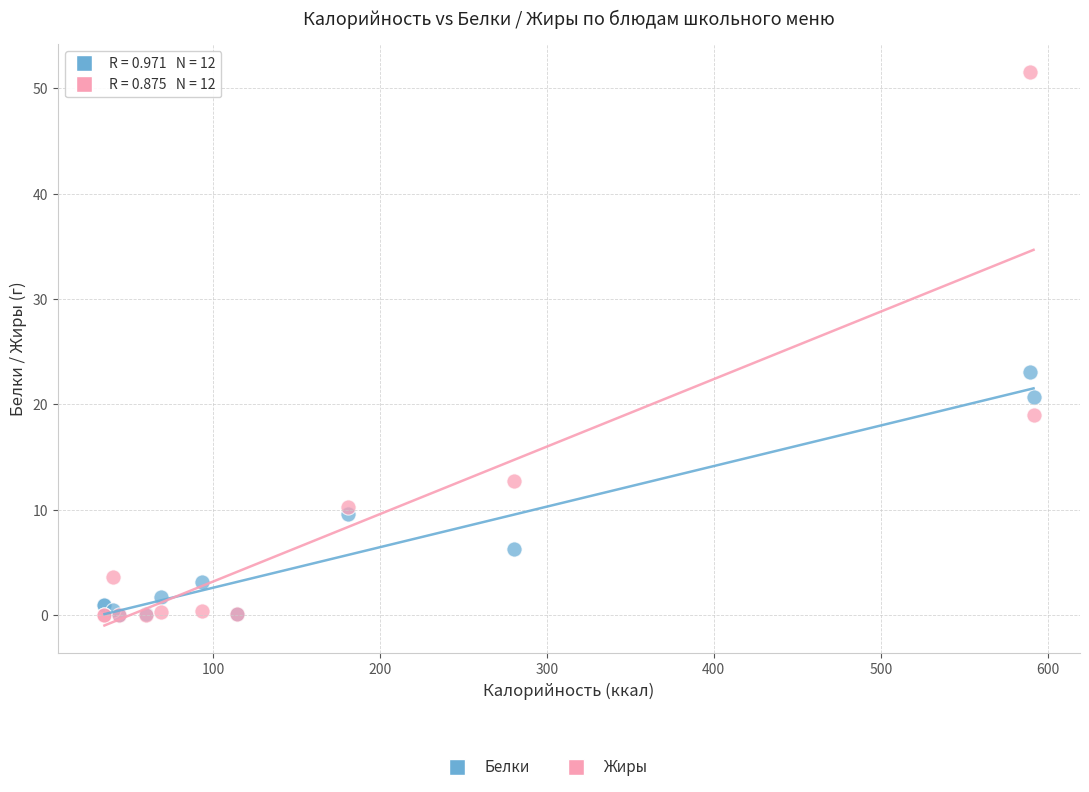

In the Белки series, what Y value is closest to 11?

9.6